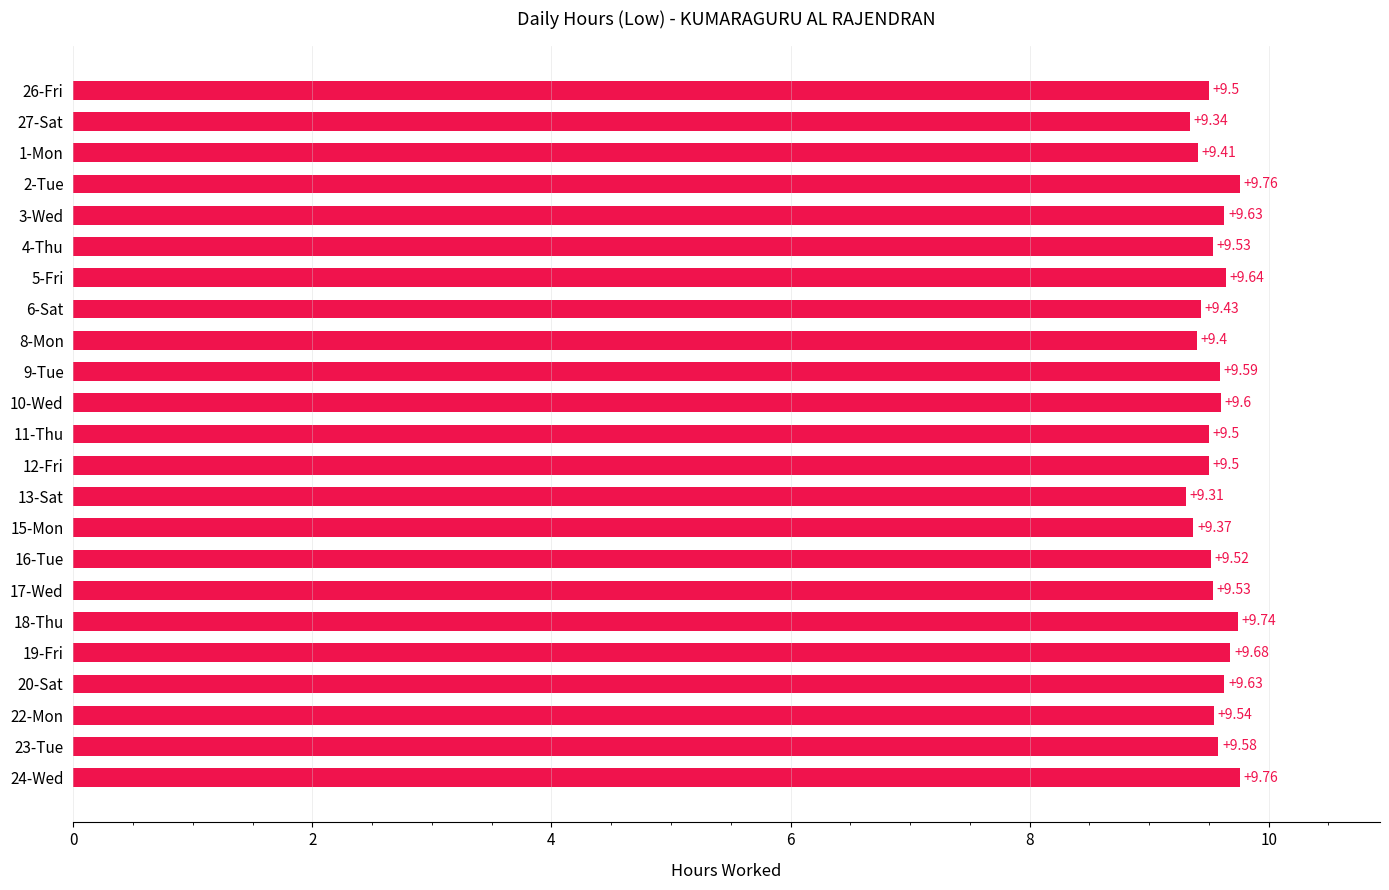

Which has a higher value, 15-Mon or 24-Wed?

24-Wed